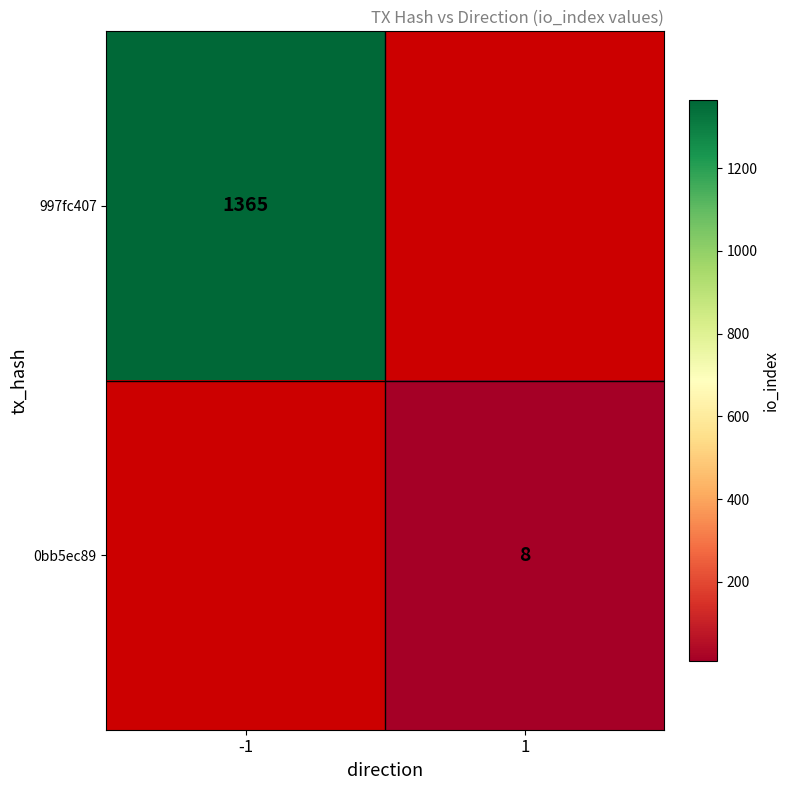

Is it true that 0bb5ec89 equals 8 at 1?

True